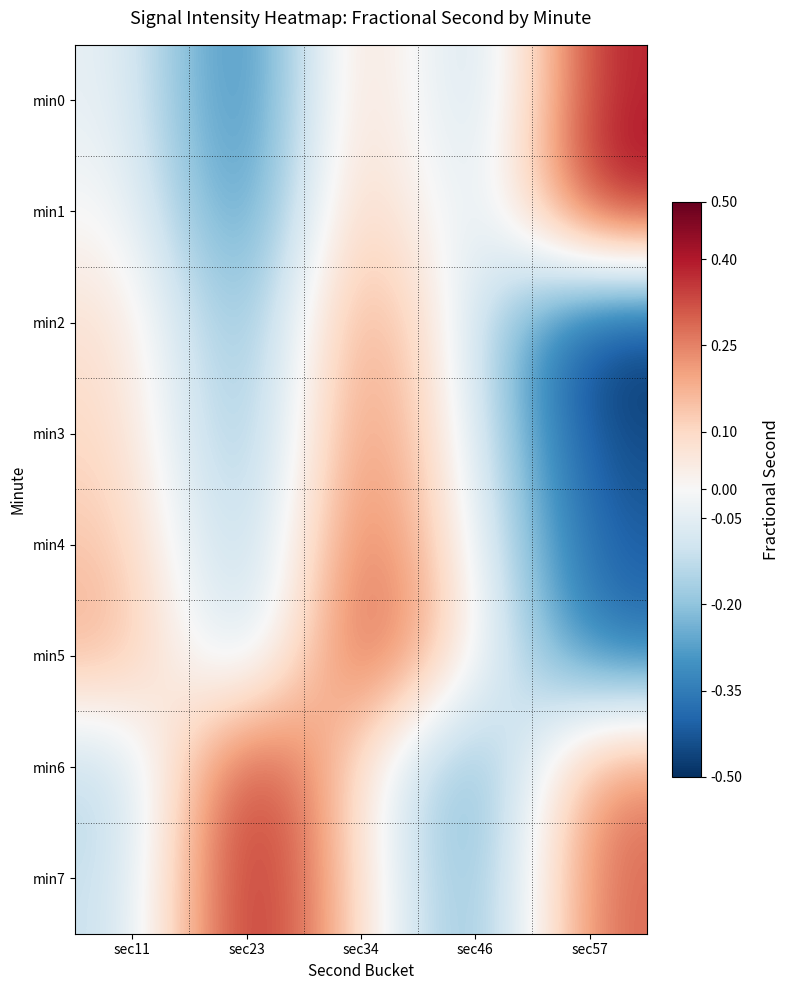

Which category has the lowest value across all series?

sec57